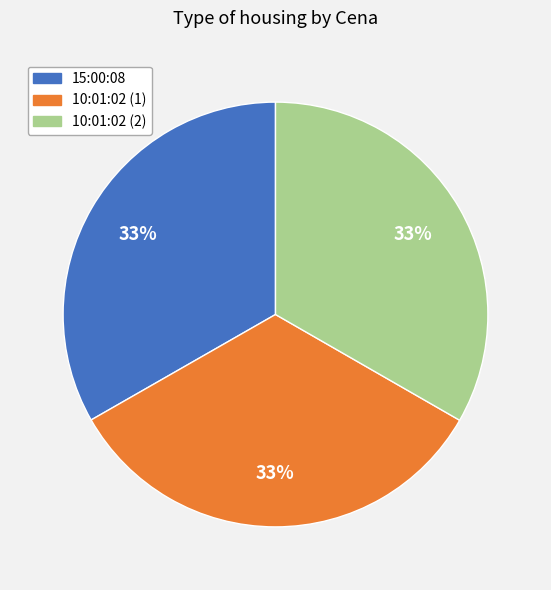

How many segments does this pie chart have?

3